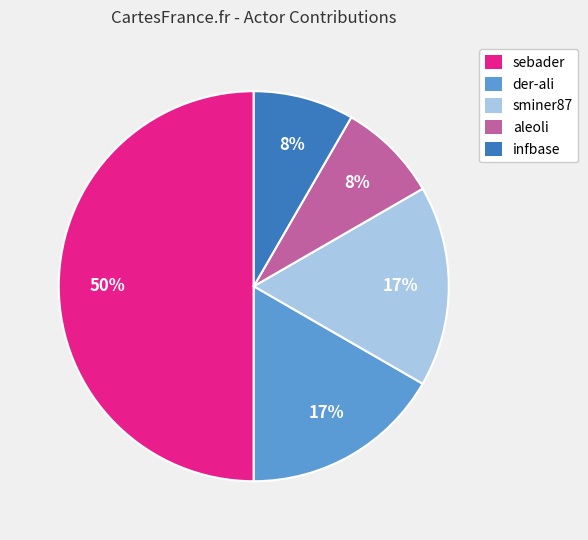

Which category has the biggest portion of the pie?

sebader